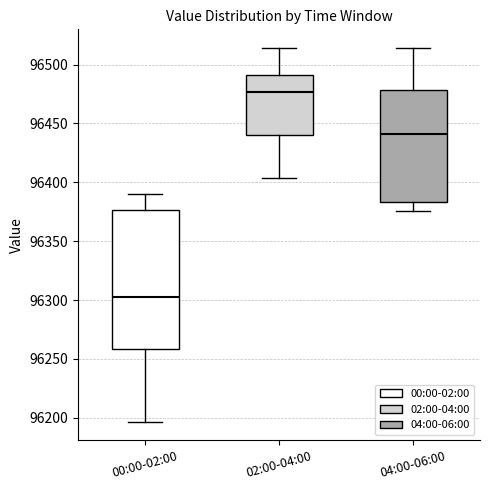

Reading left to right, read every box against the y-axis: the position of its median line, the range the box covers, and the ends of its whiskers. The values are not printed on the chart, so give them approximately, as read against the axis.

00:00-02:00: median 96305, box 96260 to 96375, whiskers 96195 to 96390
02:00-04:00: median 96475, box 96440 to 96490, whiskers 96405 to 96515
04:00-06:00: median 96440, box 96385 to 96480, whiskers 96375 to 96515